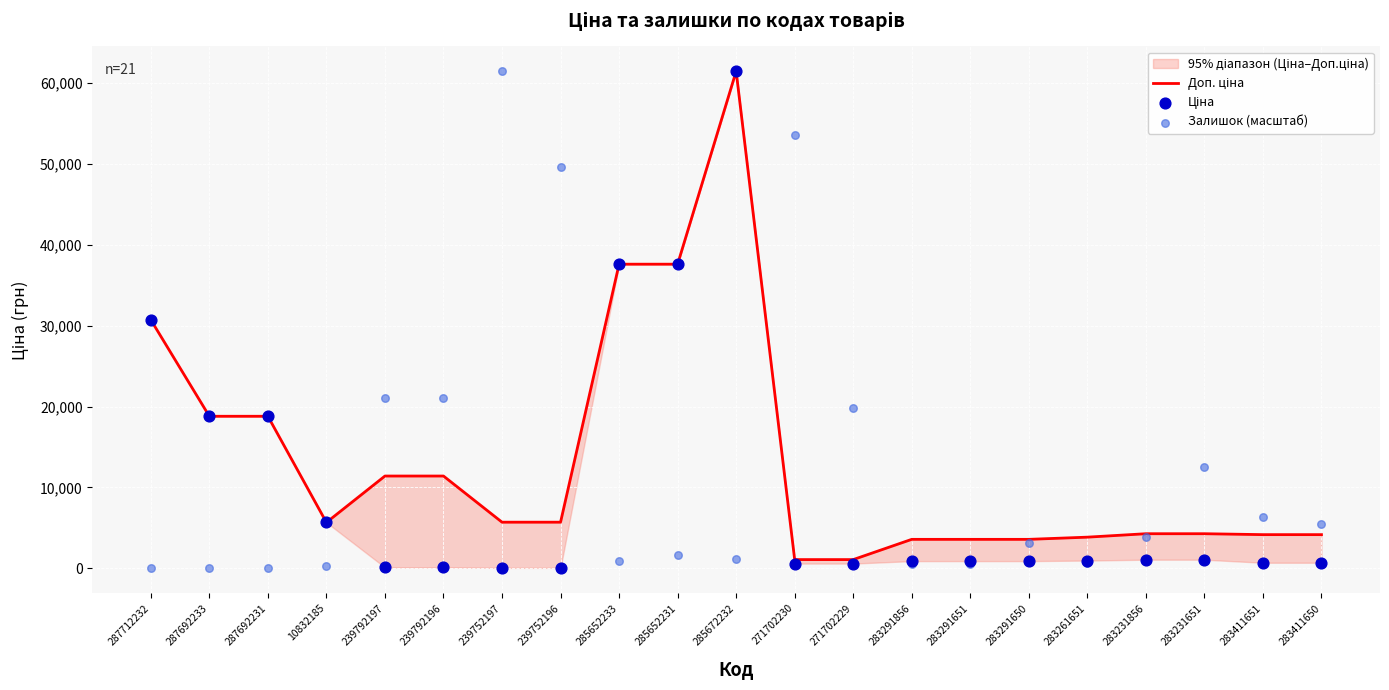

Which series has the largest Y range (max minus min)?

Залишок (масштаб)